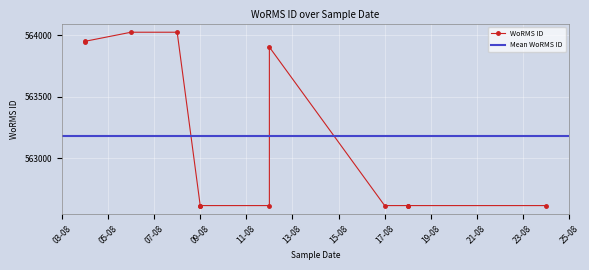

What is the difference between the values at 12-08-2009 and 09-08-2009?

1289